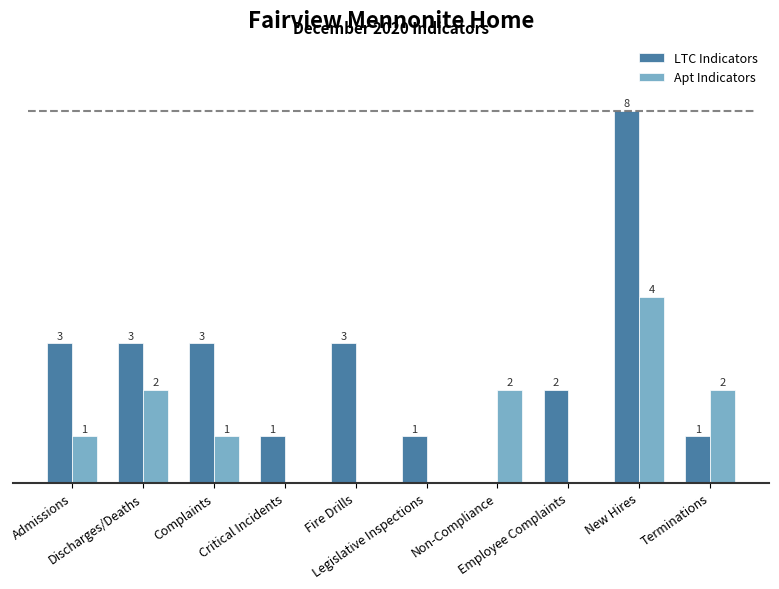

Which series has the largest range (max minus min)?

LTC Indicators